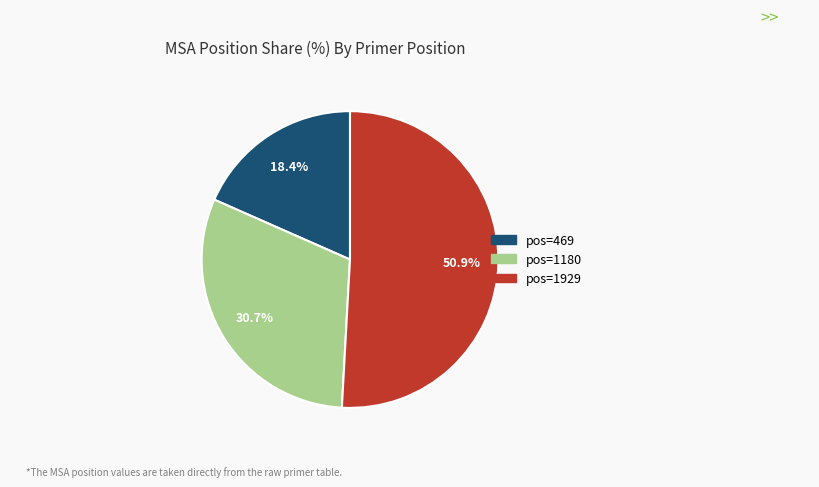

Is there a majority slice in this chart?

Yes